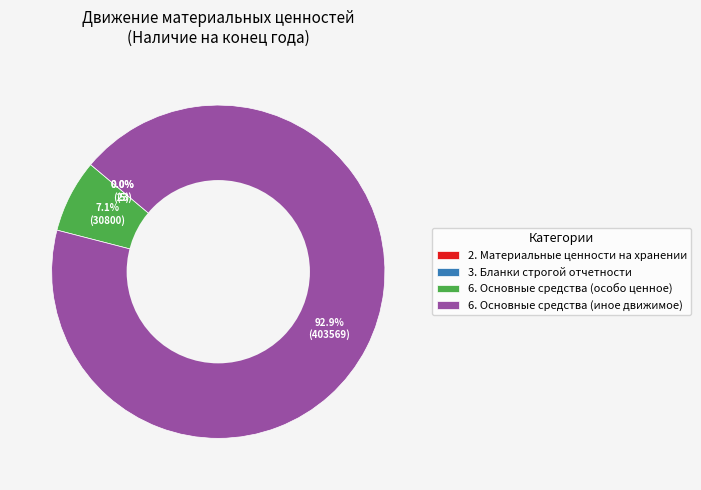

Is it true that 6. Основные средства (иное движимое) is 93% of the pie?

True